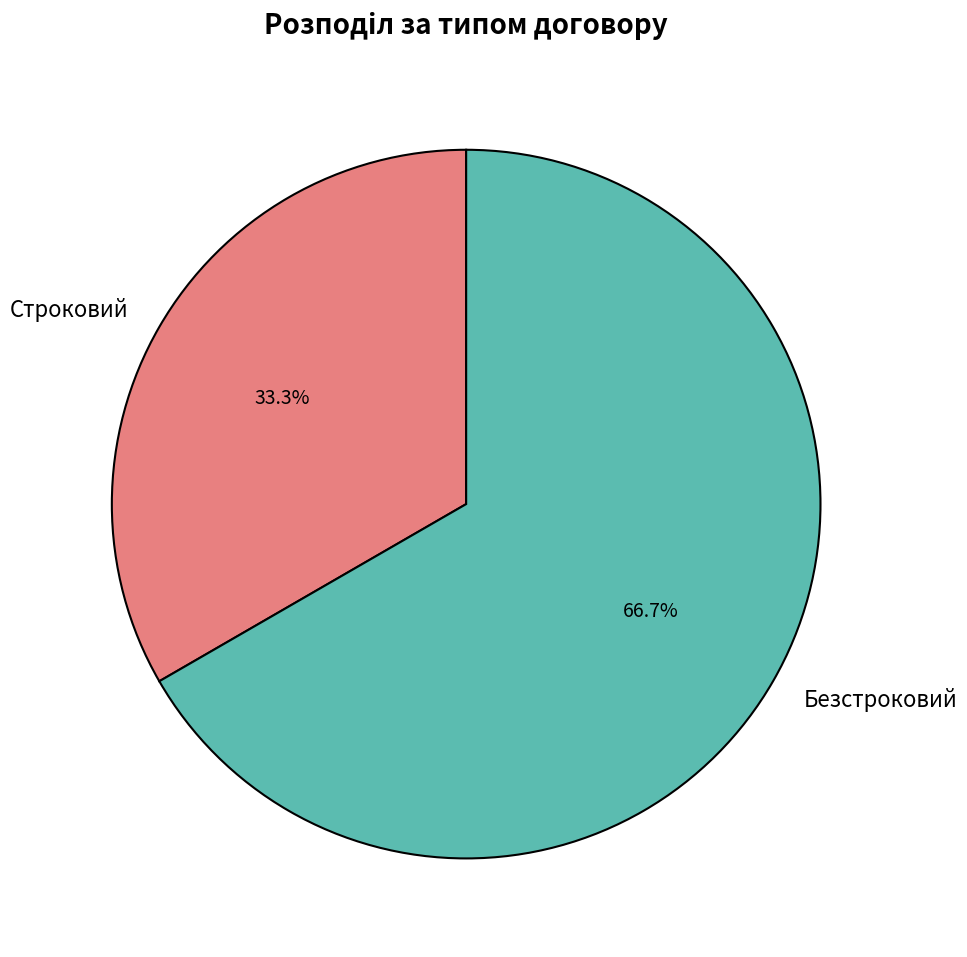

Approximately how many times larger is the value at Строковий compared to Безстроковий?

0.5